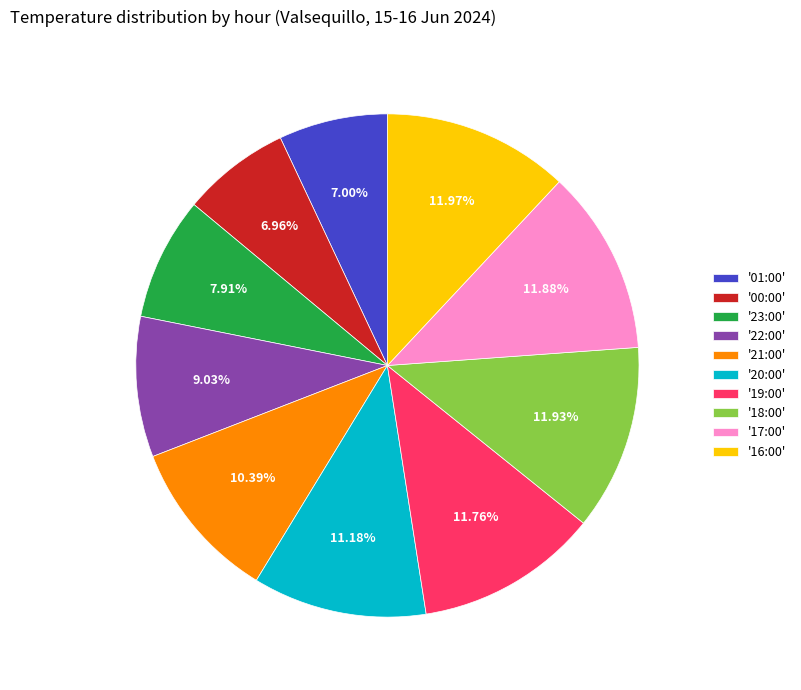

Is there a majority slice in this chart?

No